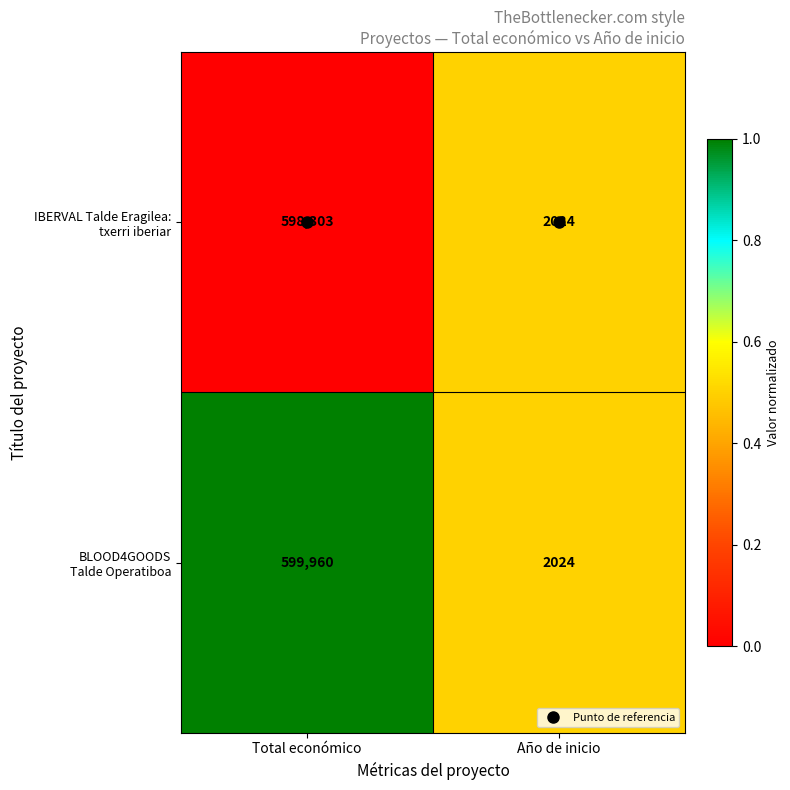

At which category does the chart reach its minimum across all series?

Año de inicio